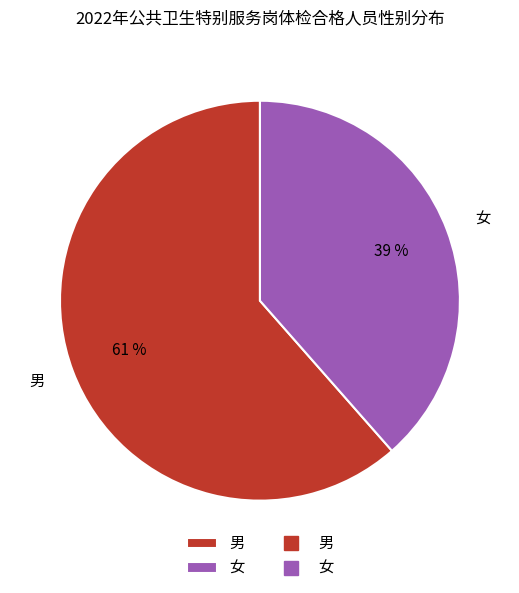

Count the number of slices in the pie.

2